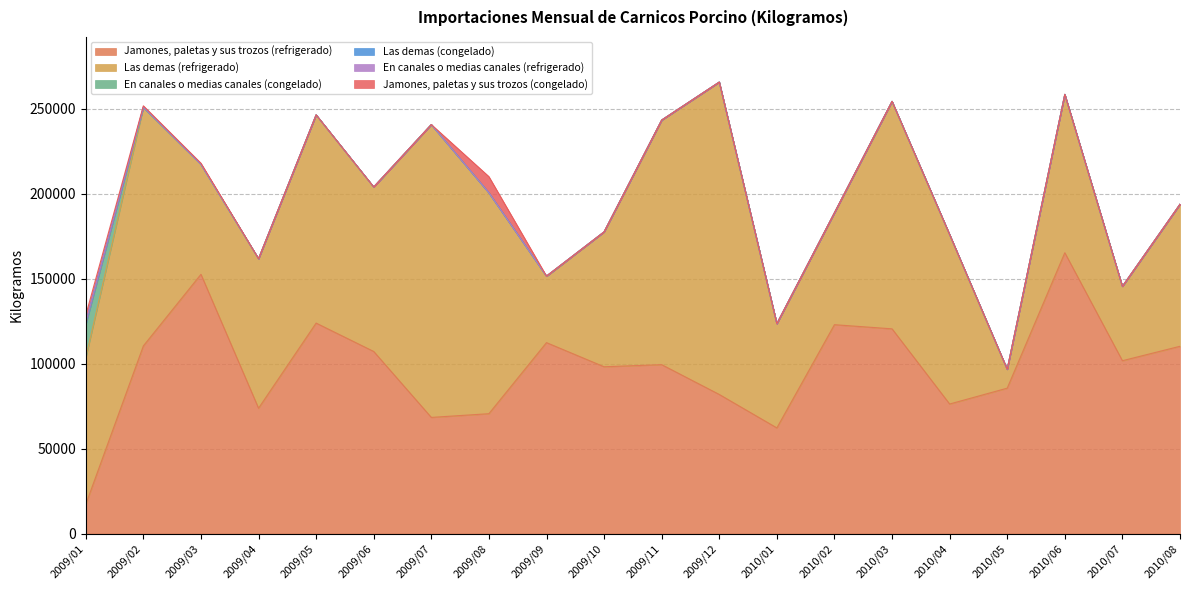

Rank the series by their maximum value, from highest to lowest.

Las demas (refrigerado), Jamones, paletas y sus trozos (refrigerado), En canales o medias canales (congelado), Jamones, paletas y sus trozos (congelado), Las demas (congelado), En canales o medias canales (refrigerado)